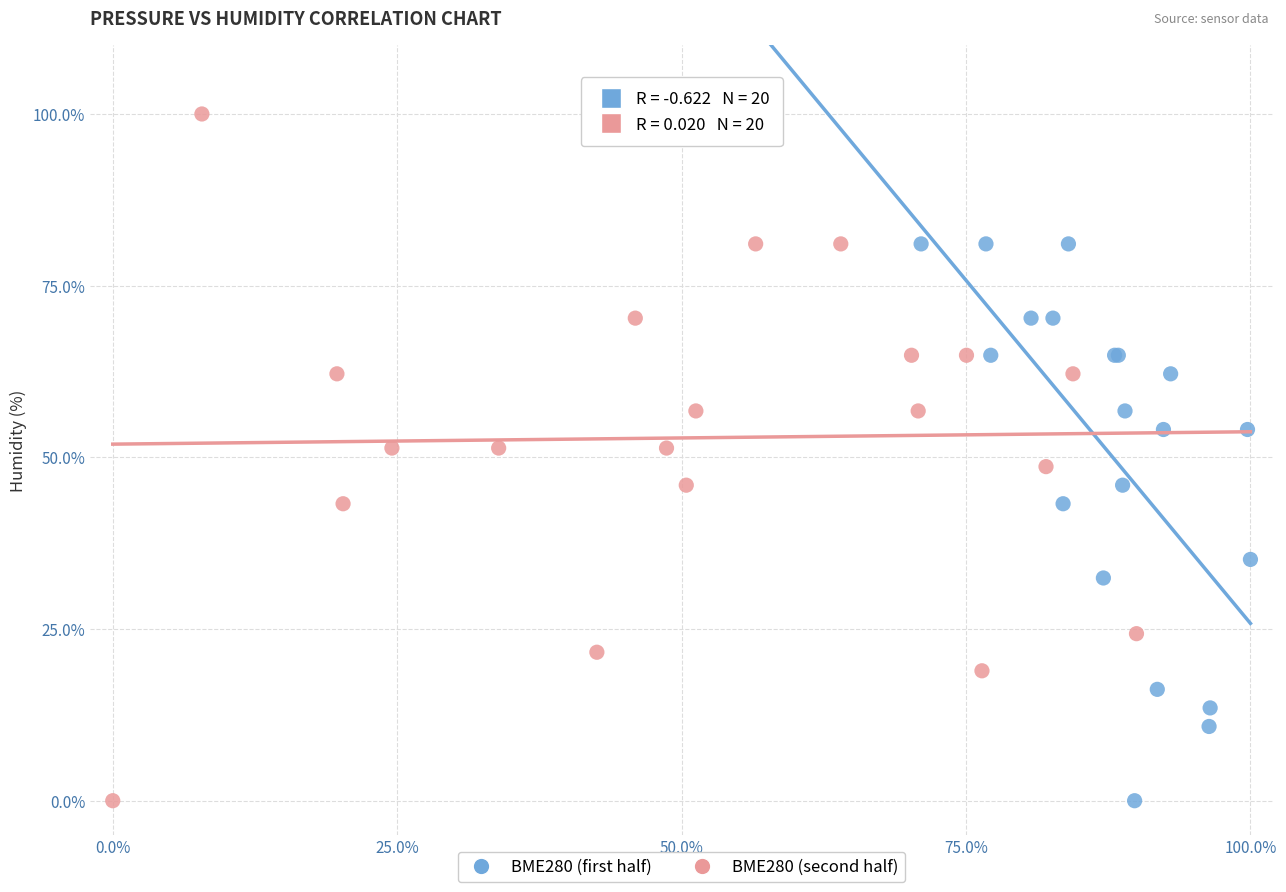

Which series contains the highest Y value?

BME280 (second half)